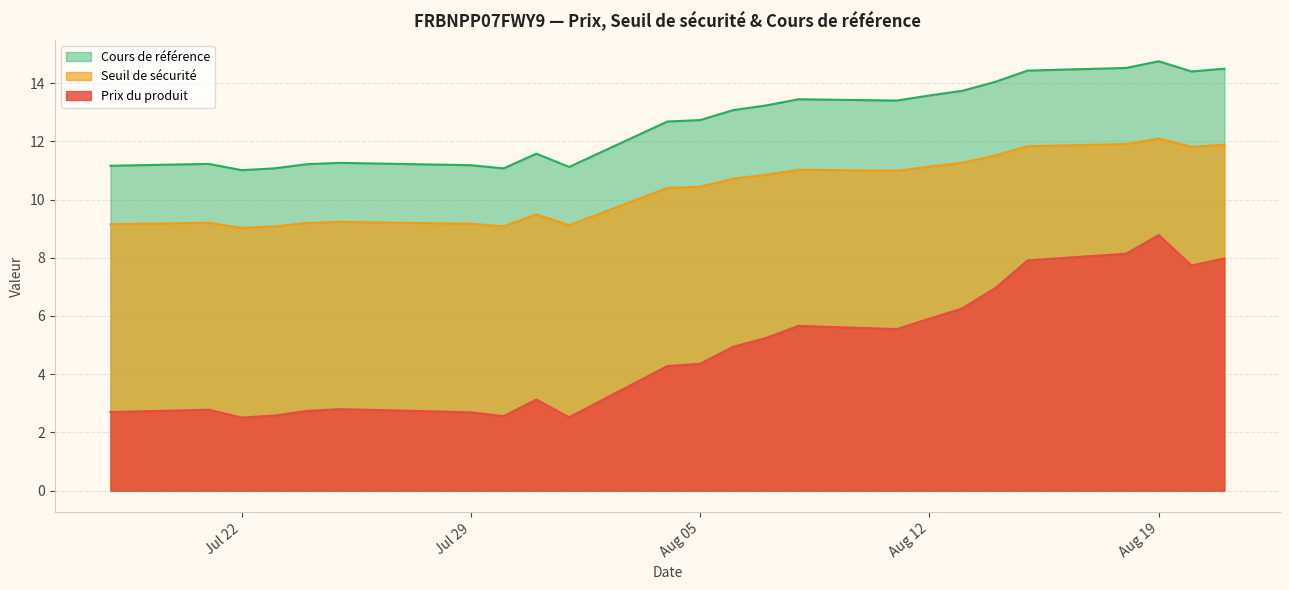

Where is the first local maximum for Cours de référence?

2025-07-21